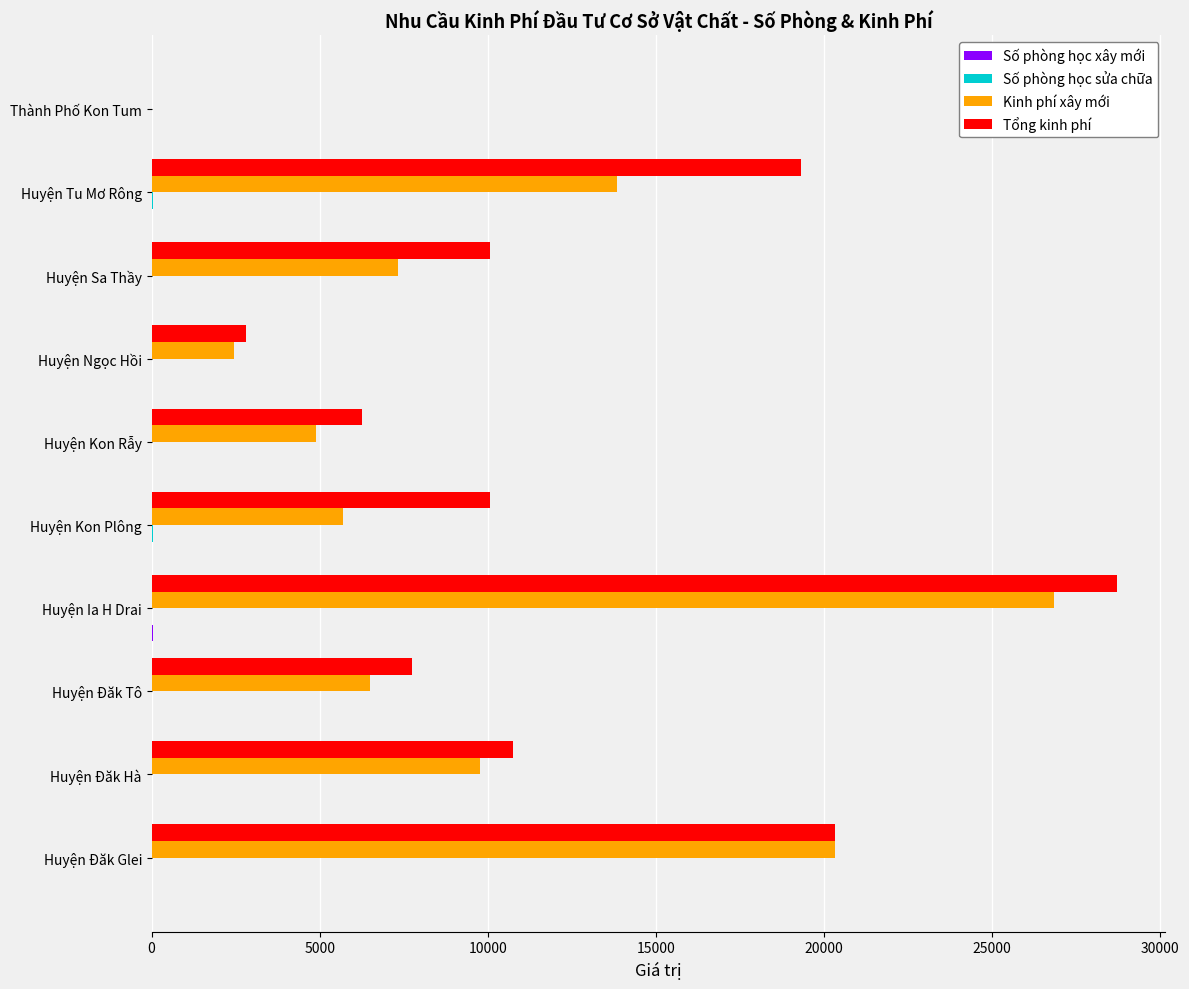

Which series has the largest total across all categories?

Tổng kinh phí